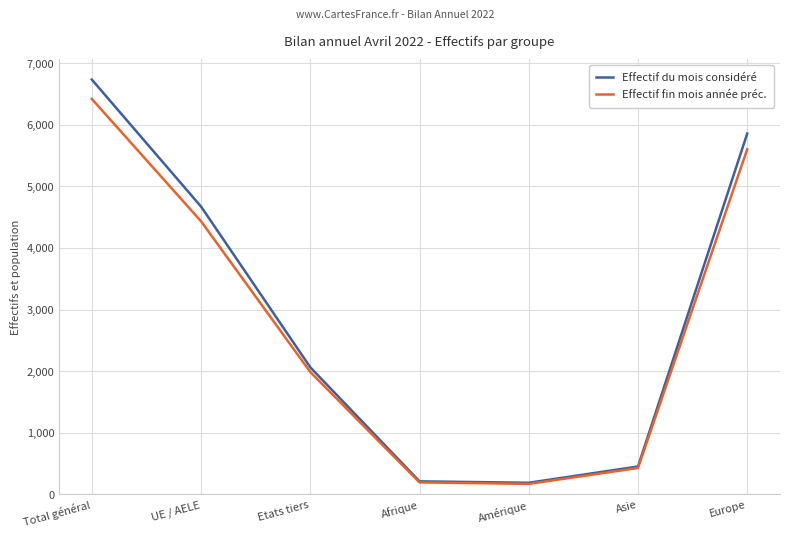

How many series are shown in this chart?

2